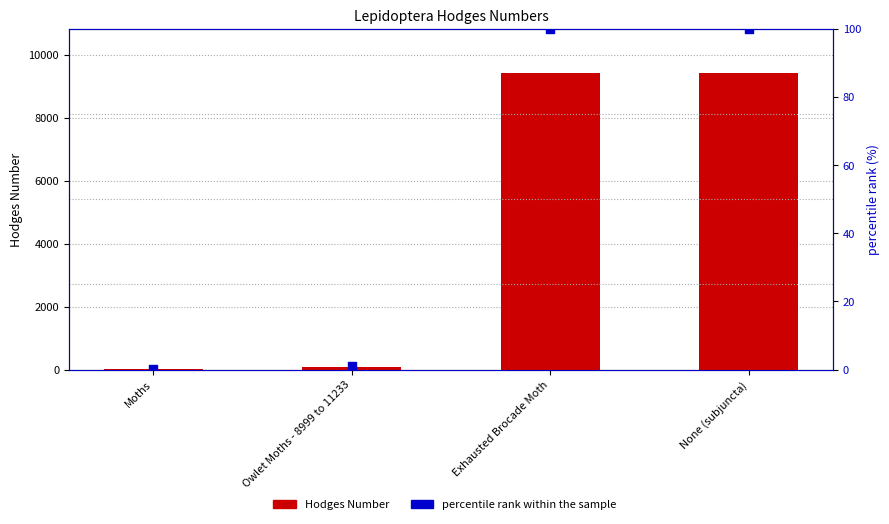

At how many categories does at least one series exceed 3609?

2